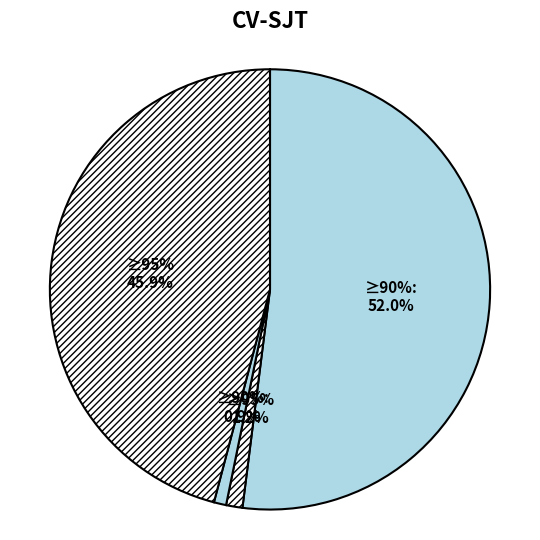

How many slices are in this pie chart?

4